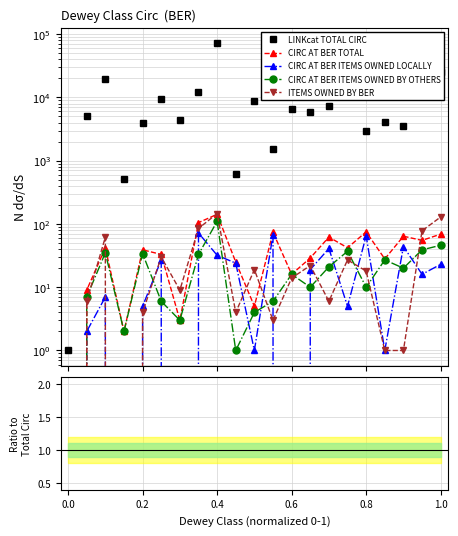

How many values in CIRC AT BER ITEMS OWNED BY OTHERS are above zero?

20